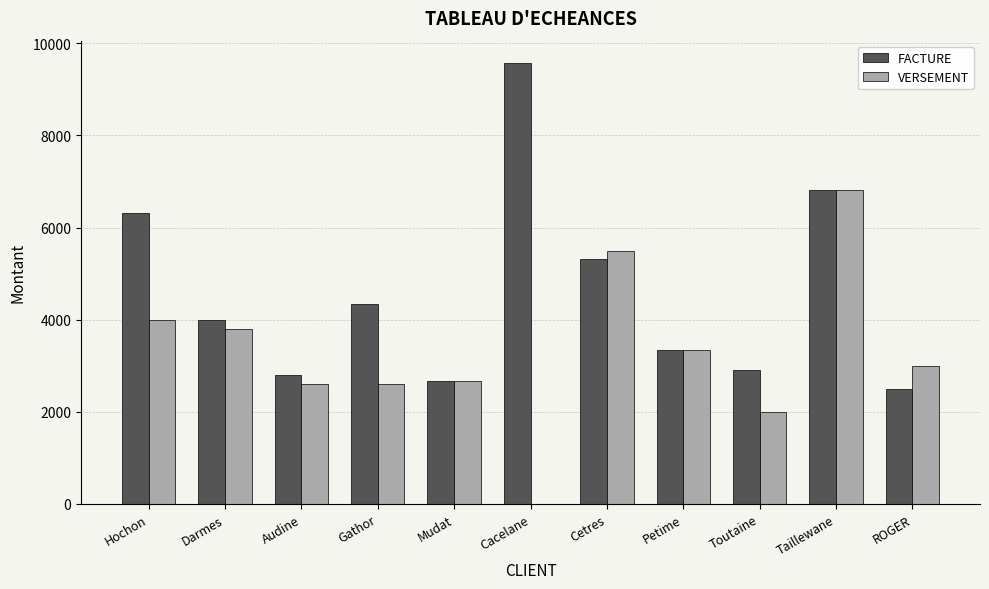

What is the greatest value displayed?

9580